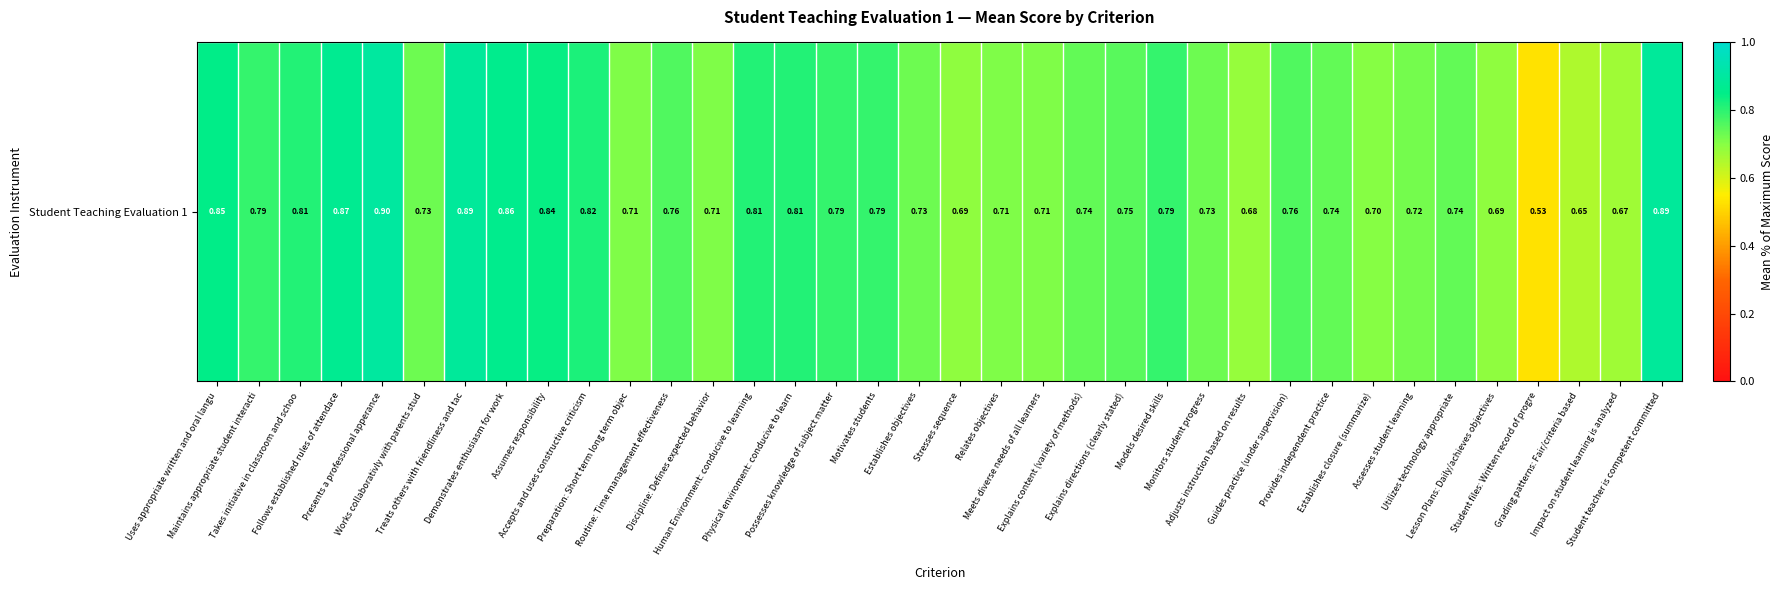

What is the smallest value displayed?

0.5